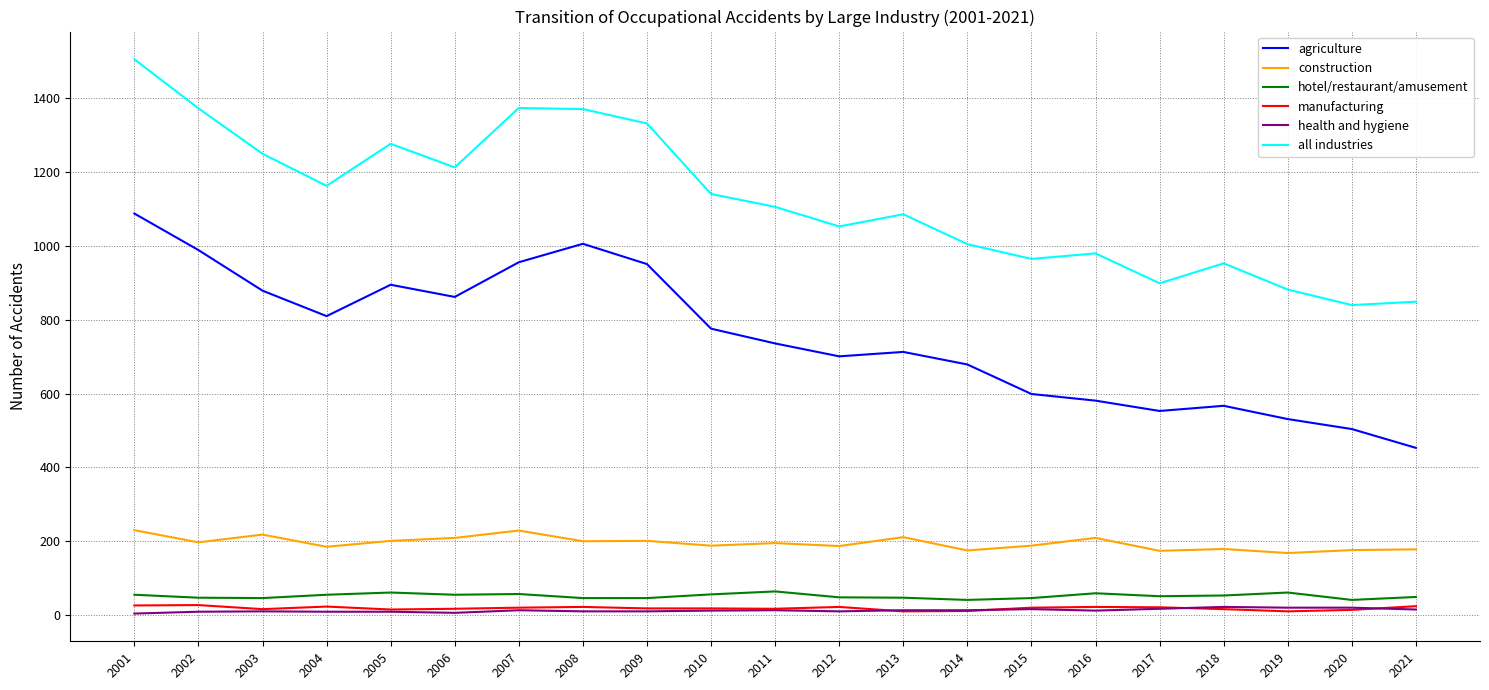

Which category has the highest value in the all industries series?

2001